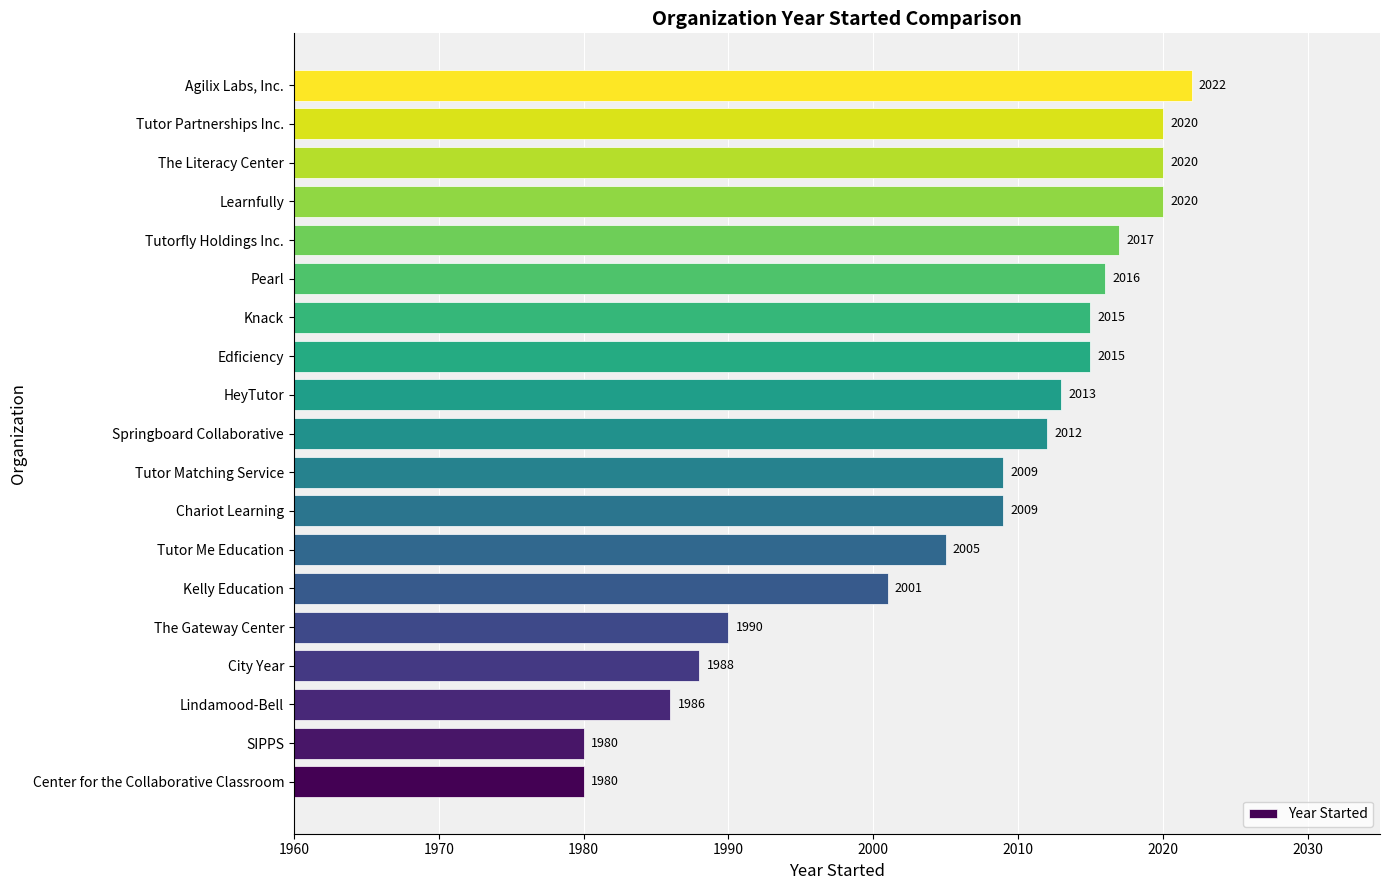

Reading bottom to top, transcribe all the data shown in this chart.

Center for the Collaborative Classroom=1980	SIPPS=1980	Lindamood-Bell=1986	City Year=1988	The Gateway Center=1990	Kelly Education=2001	Tutor Me Education=2005	Chariot Learning=2009	Tutor Matching Service=2009	Springboard Collaborative=2012	HeyTutor=2013	Edficiency=2015	Knack=2015	Pearl=2016	Tutorfly Holdings Inc.=2017	Learnfully=2020	The Literacy Center=2020	Tutor Partnerships Inc.=2020	Agilix Labs, Inc.=2022